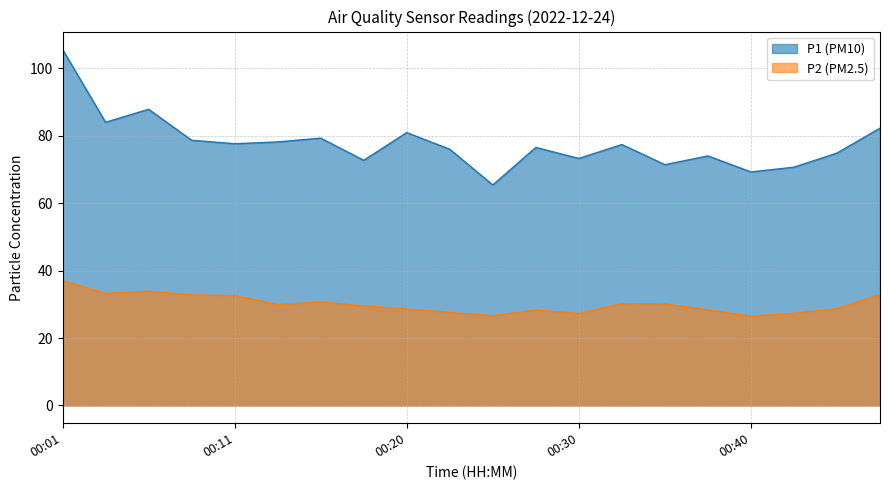

True or false: P1 (PM10) has a value of 122.4 at 00:06.

False